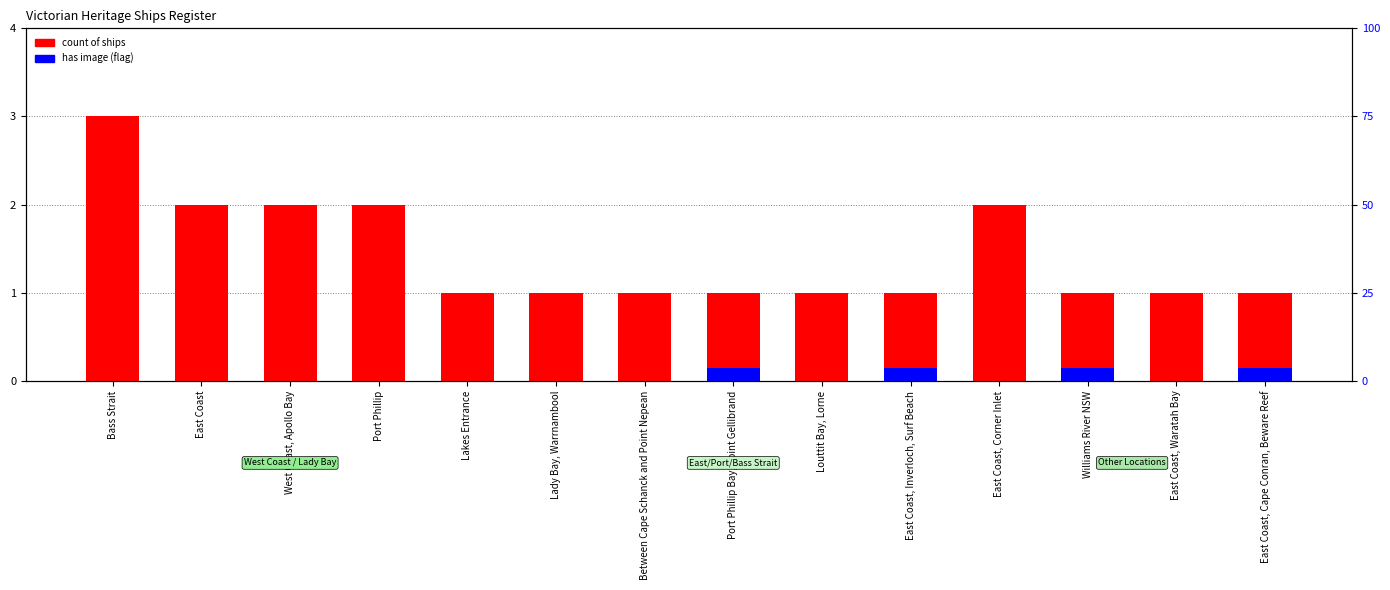

Reading left to right, extract all data points from this chart.

count of ships: Bass Strait=3.0	East Coast=2.0	West Coast, Apollo Bay=2.0	Port Phillip=2.0	Lakes Entrance=1.0	Lady Bay, Warrnambool=1.0	Between Cape Schanck and Point Nepean=1.0	Port Phillip Bay, Point Gellibrand=1.0	Louttit Bay, Lorne=1.0	East Coast, Inverloch, Surf Beach=1.0	East Coast, Corner Inlet=2.0	Williams River NSW=1.0	East Coast, Waratah Bay=1.0	East Coast, Cape Conran, Beware Reef=1.0
has image (flag): Bass Strait=0.0	East Coast=0.0	West Coast, Apollo Bay=0.0	Port Phillip=0.0	Lakes Entrance=0.0	Lady Bay, Warrnambool=0.0	Between Cape Schanck and Point Nepean=0.0	Port Phillip Bay, Point Gellibrand=0.1	Louttit Bay, Lorne=0.0	East Coast, Inverloch, Surf Beach=0.1	East Coast, Corner Inlet=0.0	Williams River NSW=0.1	East Coast, Waratah Bay=0.0	East Coast, Cape Conran, Beware Reef=0.1